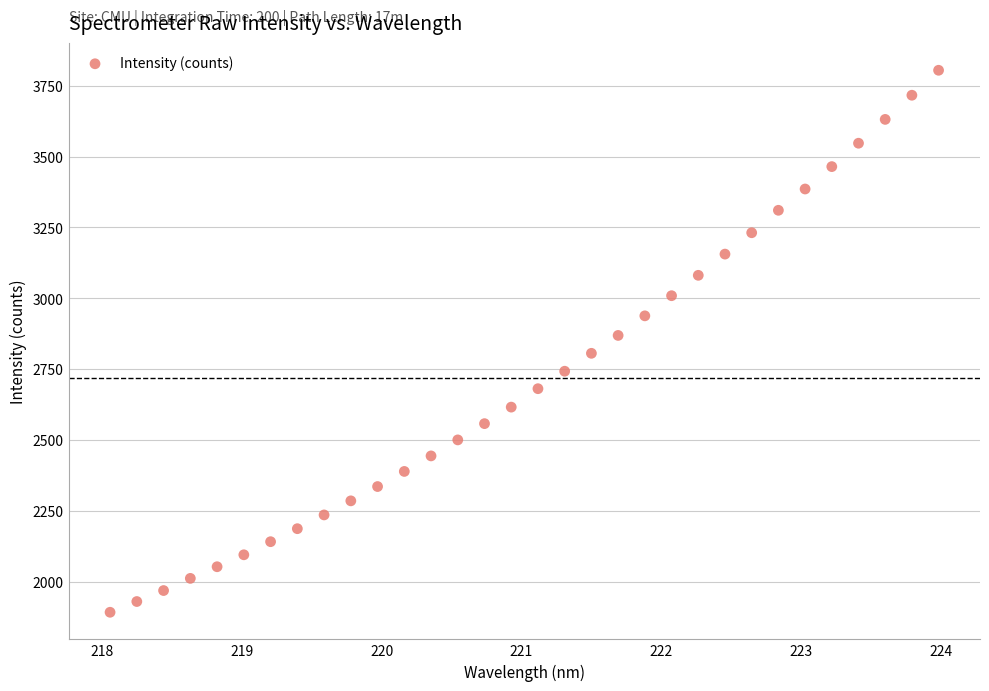

What is the range of Y values (max minus min)?

1911.4